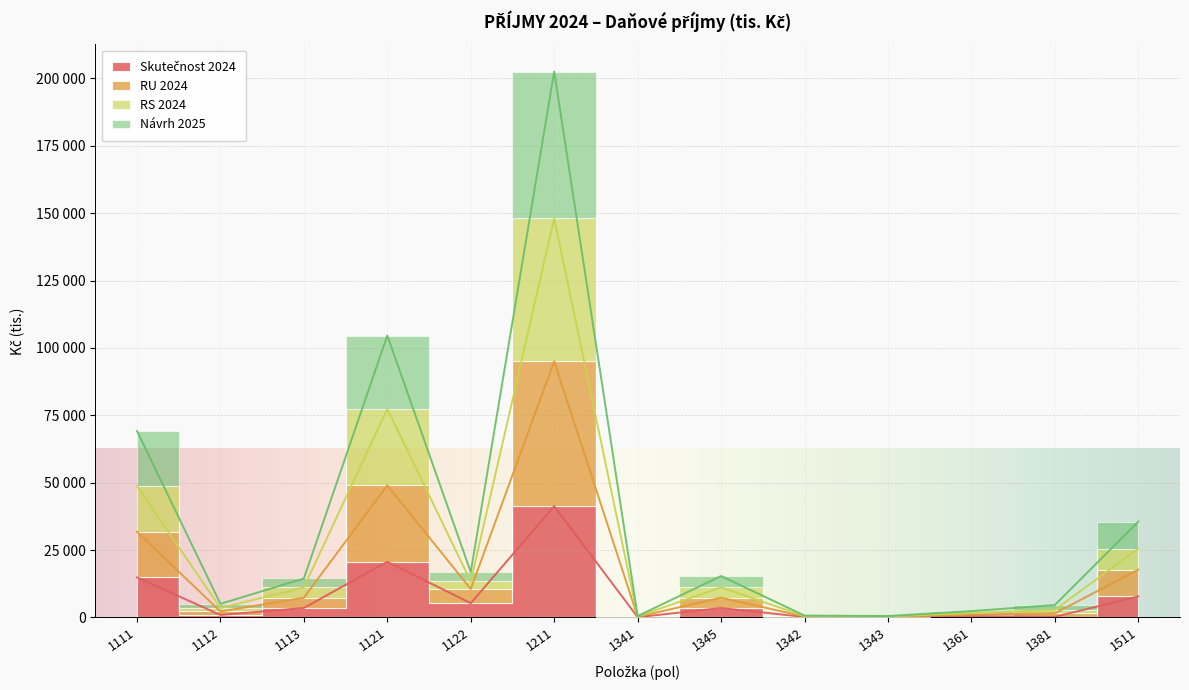

True or false: Návrh 2025 and Skutečnost 2024 cross at least once.

False